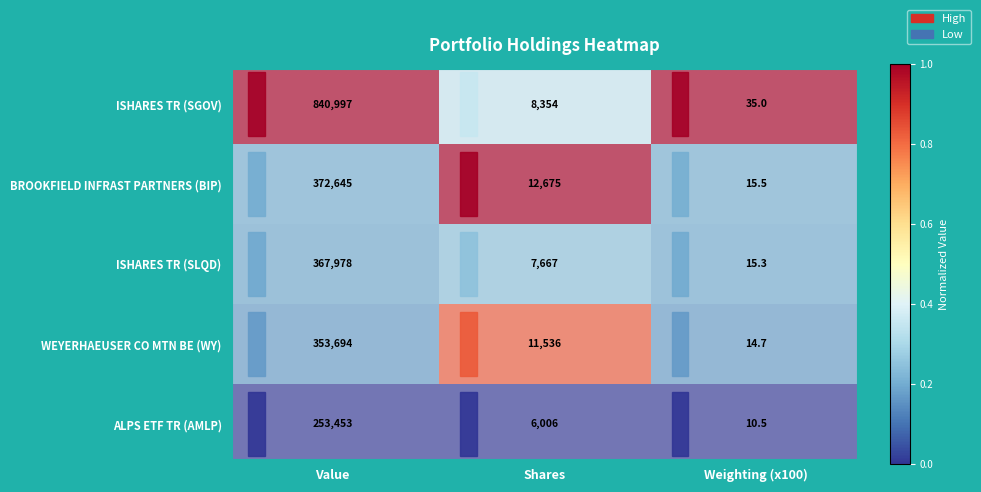

Rank the series by their maximum value, from highest to lowest.

ISHARES TR (SGOV), BROOKFIELD INFRAST PARTNERS (BIP), ISHARES TR (SLQD), WEYERHAEUSER CO MTN BE (WY), ALPS ETF TR (AMLP)